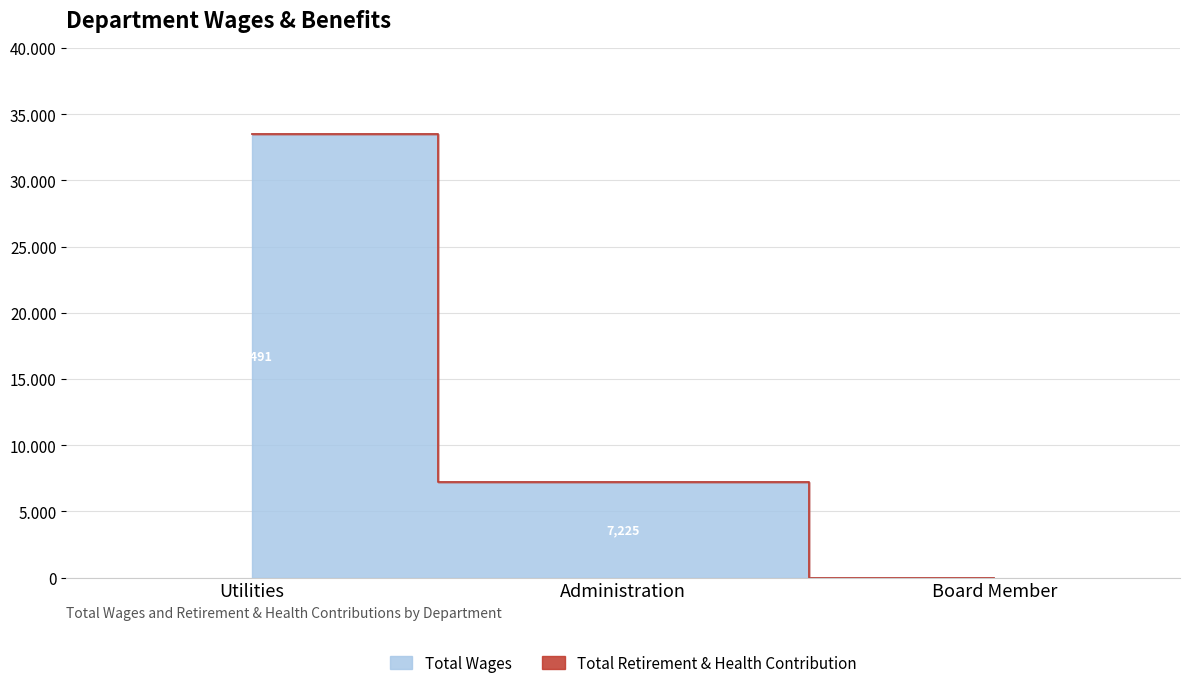

How many categories are shown in the chart?

3